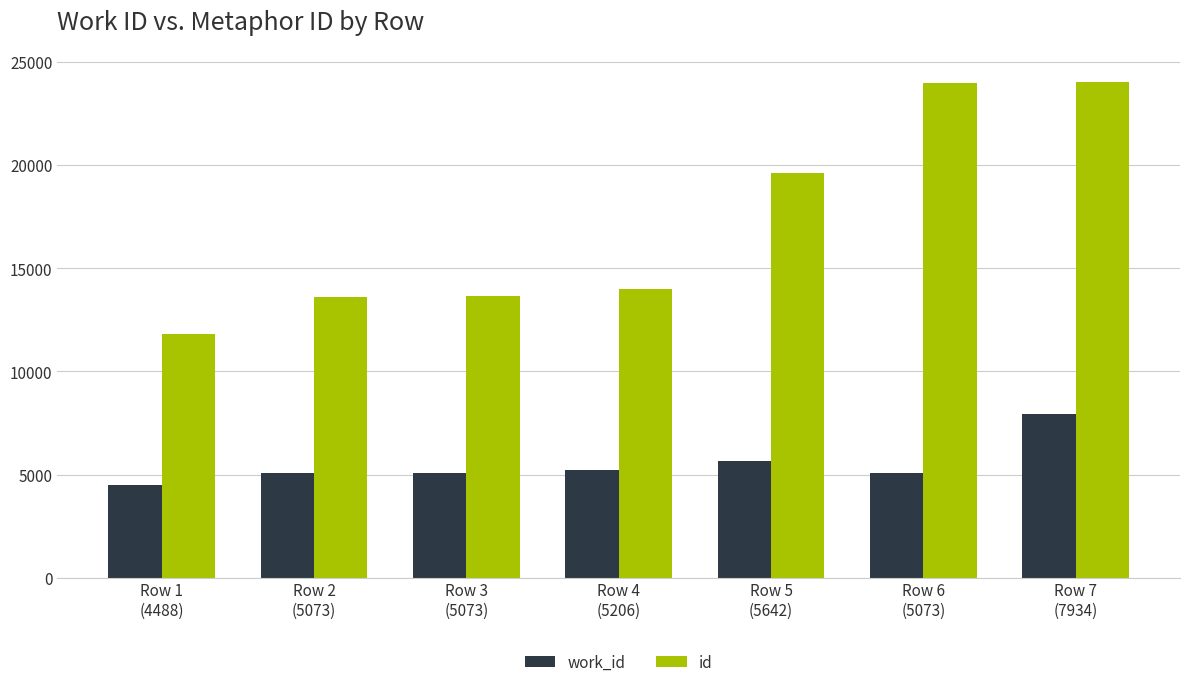

What is the minimum value shown in the chart?

4488